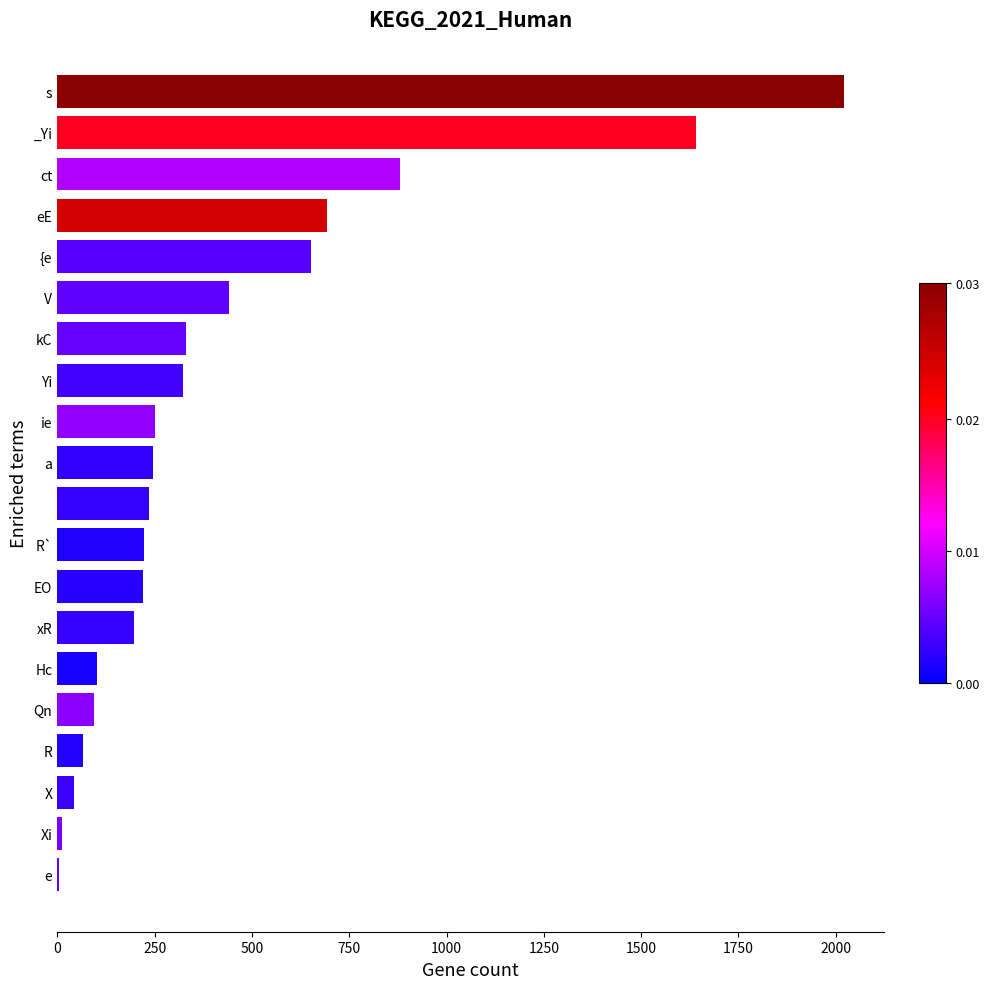

What is the greatest value displayed?

2022